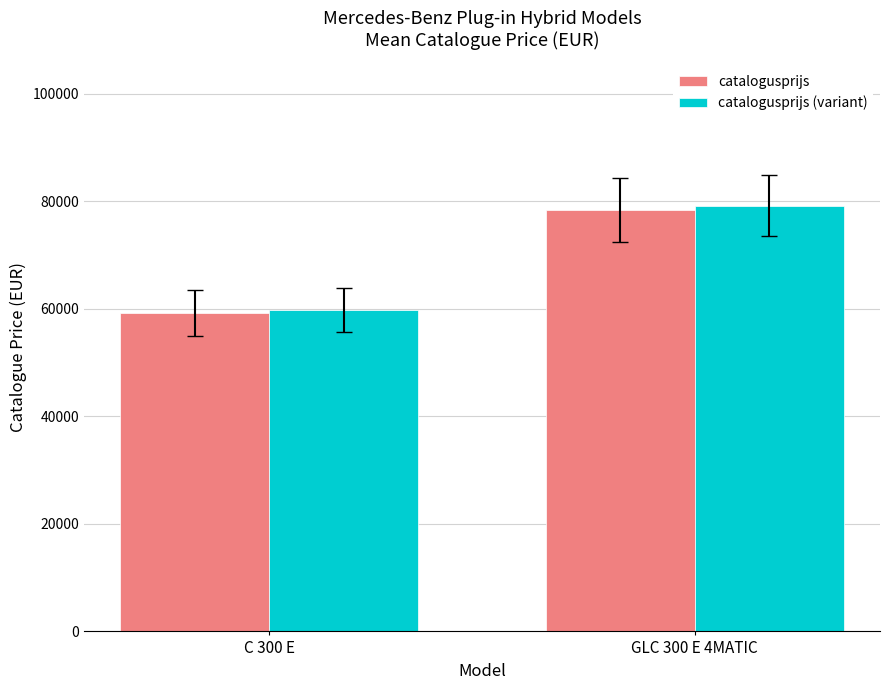

Reading right to left, extract all data points from this chart.

catalogusprijs: 78428.9	59187.9
catalogusprijs (variant): 79213.2	59779.8